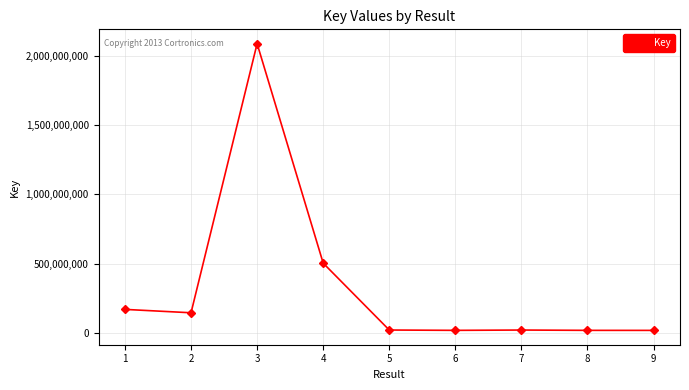

The value at 1 is 170712477. True or false?

True